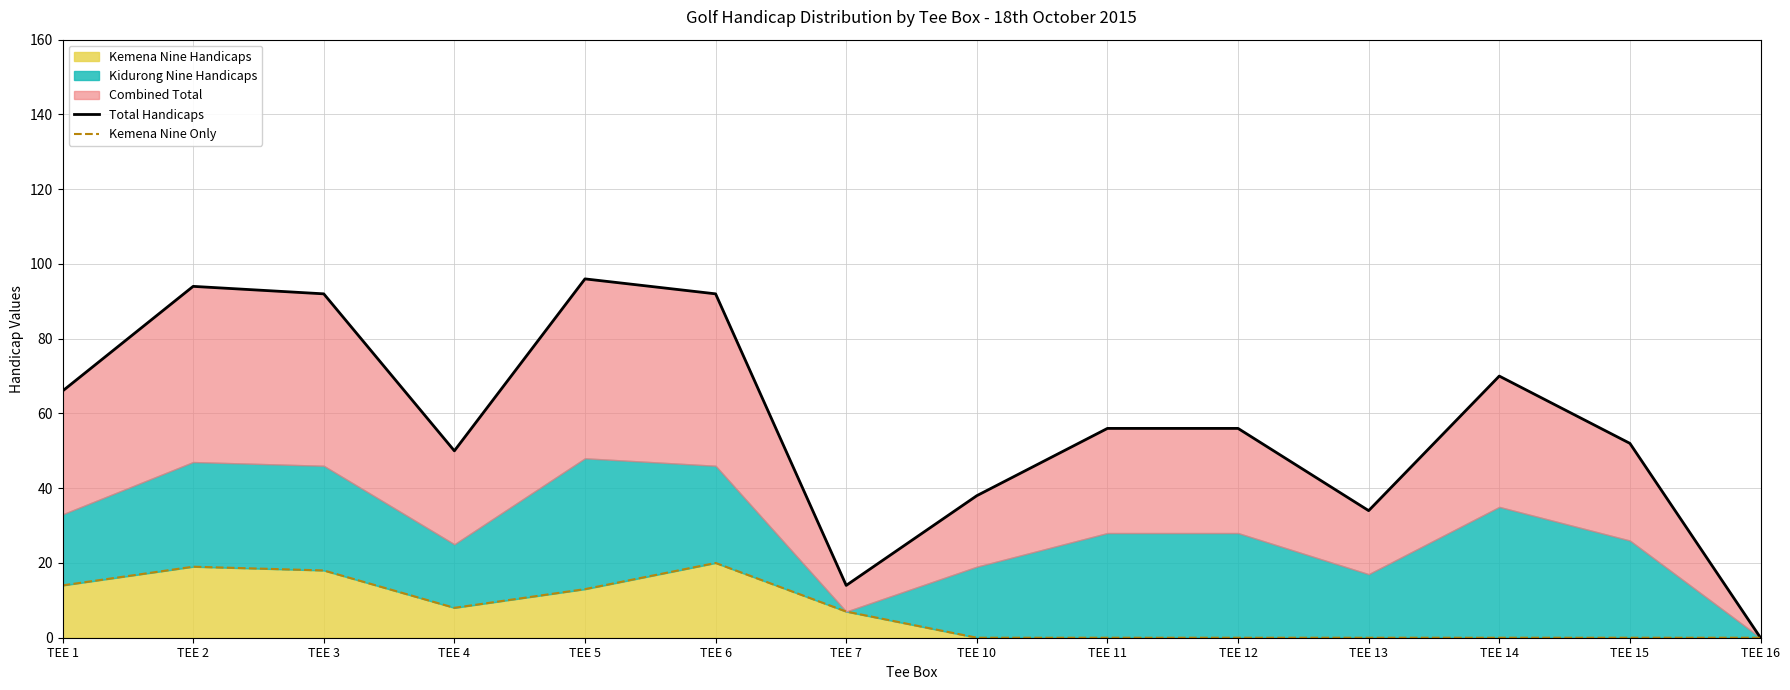

The Kemena Nine Handicaps series shows 20 at TEE 6. True or false?

True